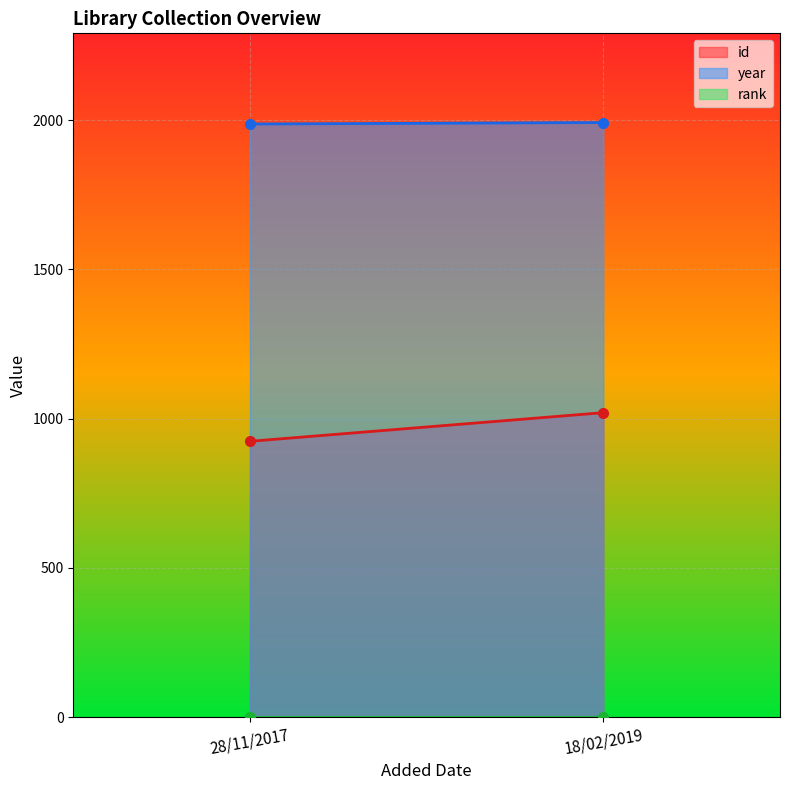

What is the value of the id point at the 2nd from the left?

1020